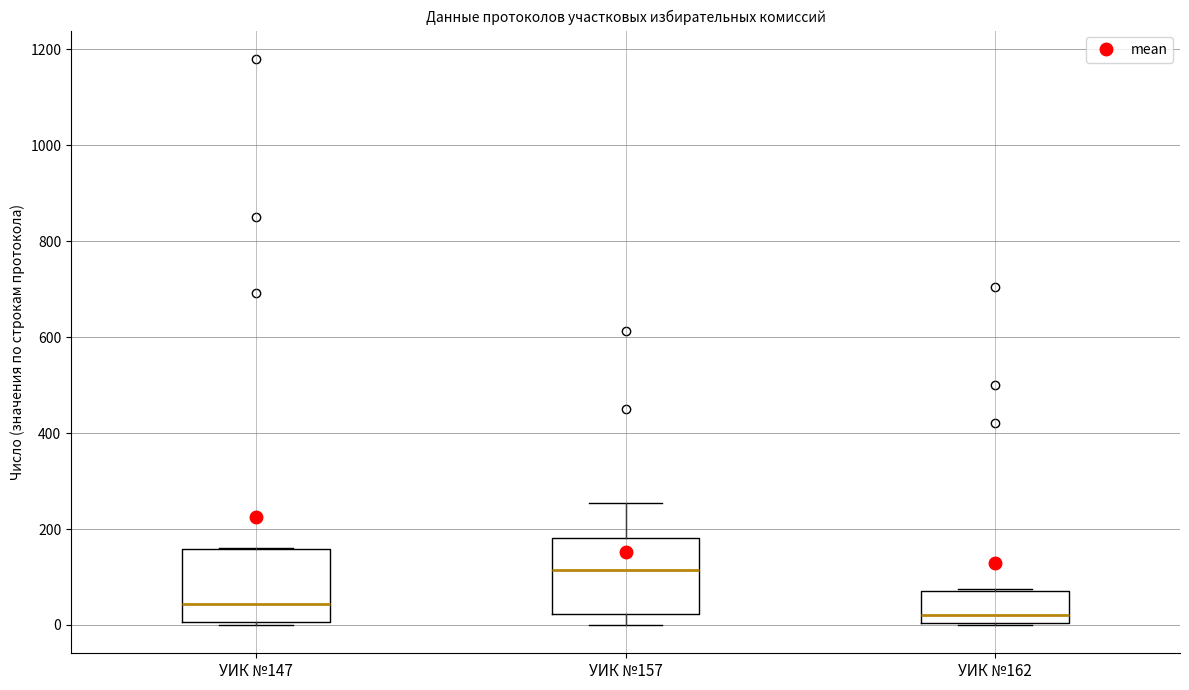

Which box's median line is the lowest?

УИК №162